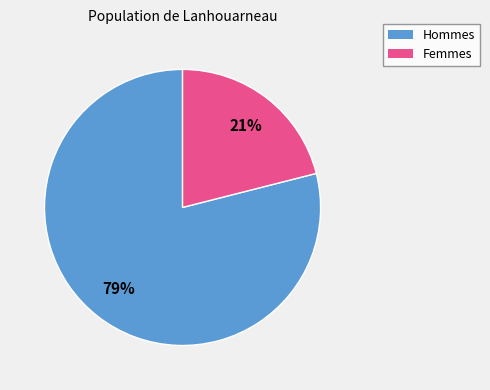

How many segments does this pie chart have?

2